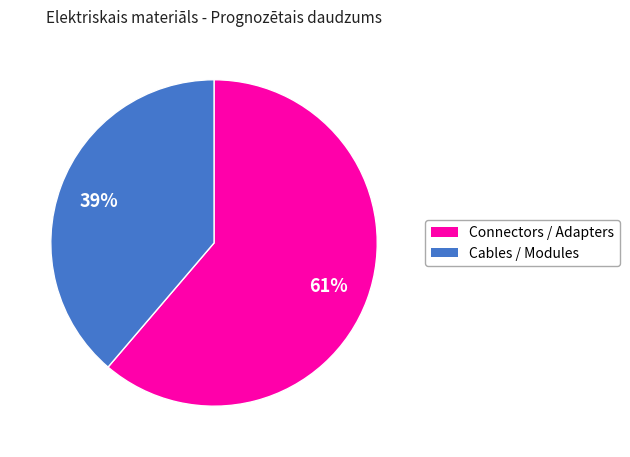

To the nearest percent, what is the average slice percentage?

50%